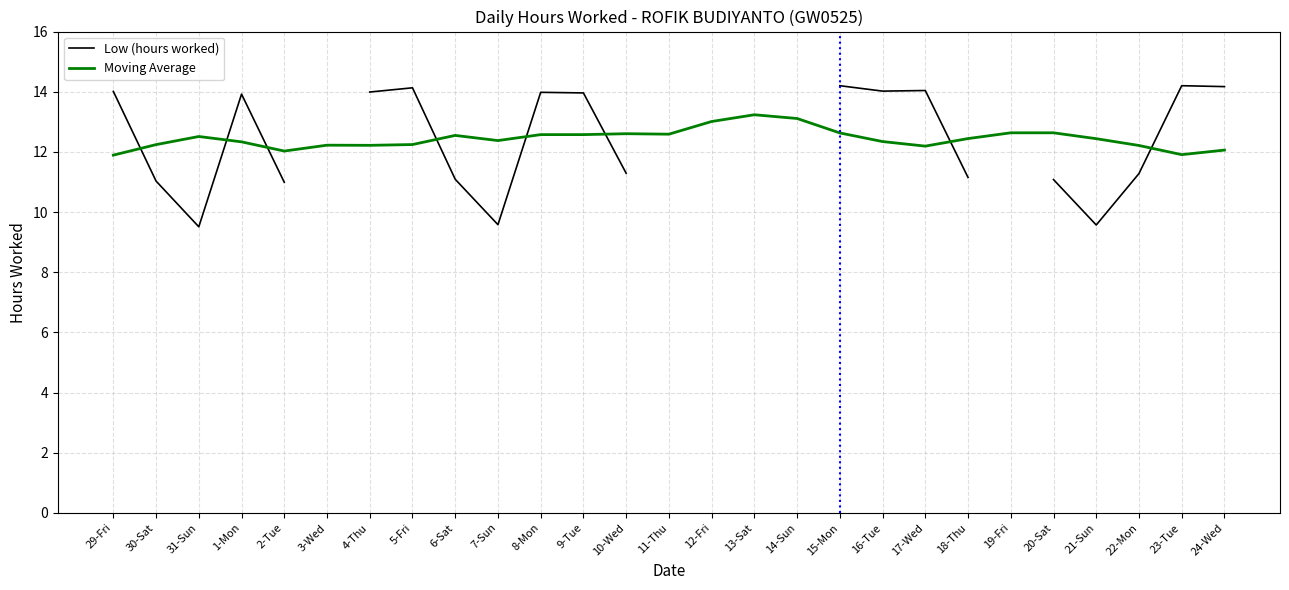

At which label is Moving Average closest to 12?

2-Tue